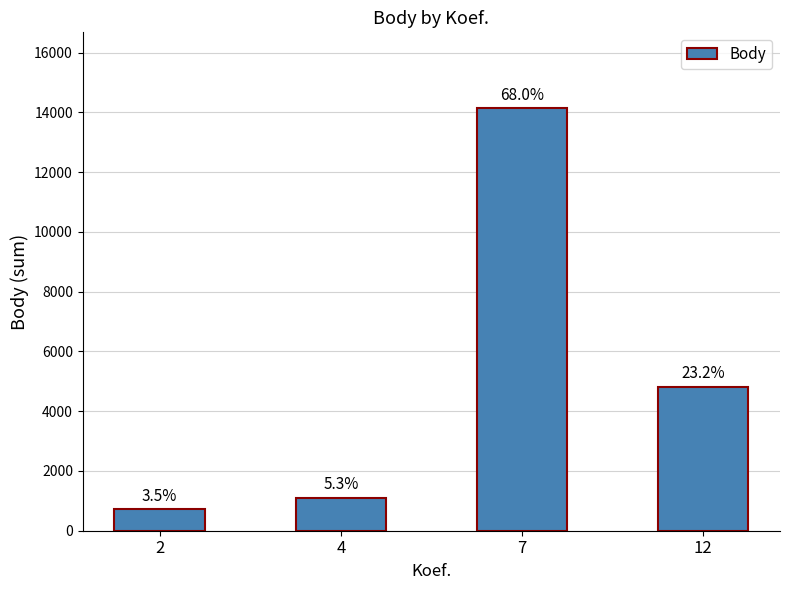

Reading left to right, what are all the values shown in this chart?

2=721	4=1108	7=14136	12=4824